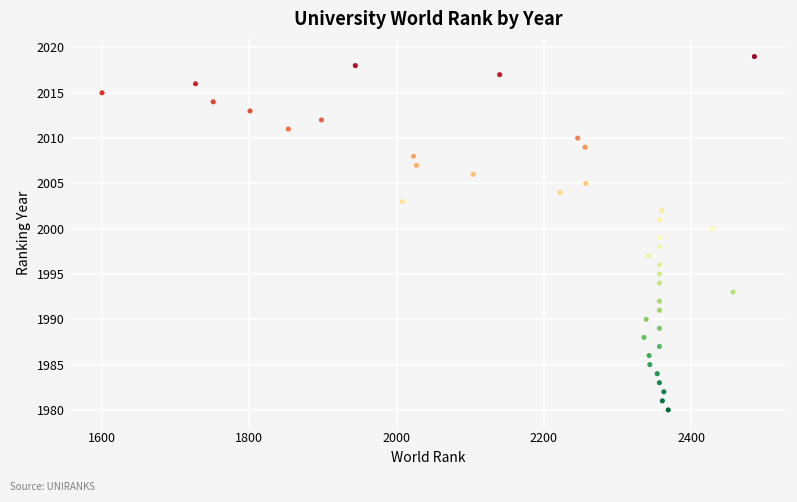

What is the range of X values (max minus min)?

886